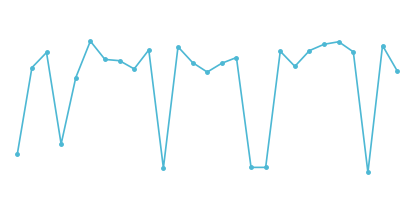

Rank the categories by value from lowest to highest.

24, 10, 16, 17, 0, 3, 4, 13, 26, 8, 1, 19, 14, 12, 7, 6, 15, 2, 23, 18, 20, 9, 11, 25, 21, 22, 5